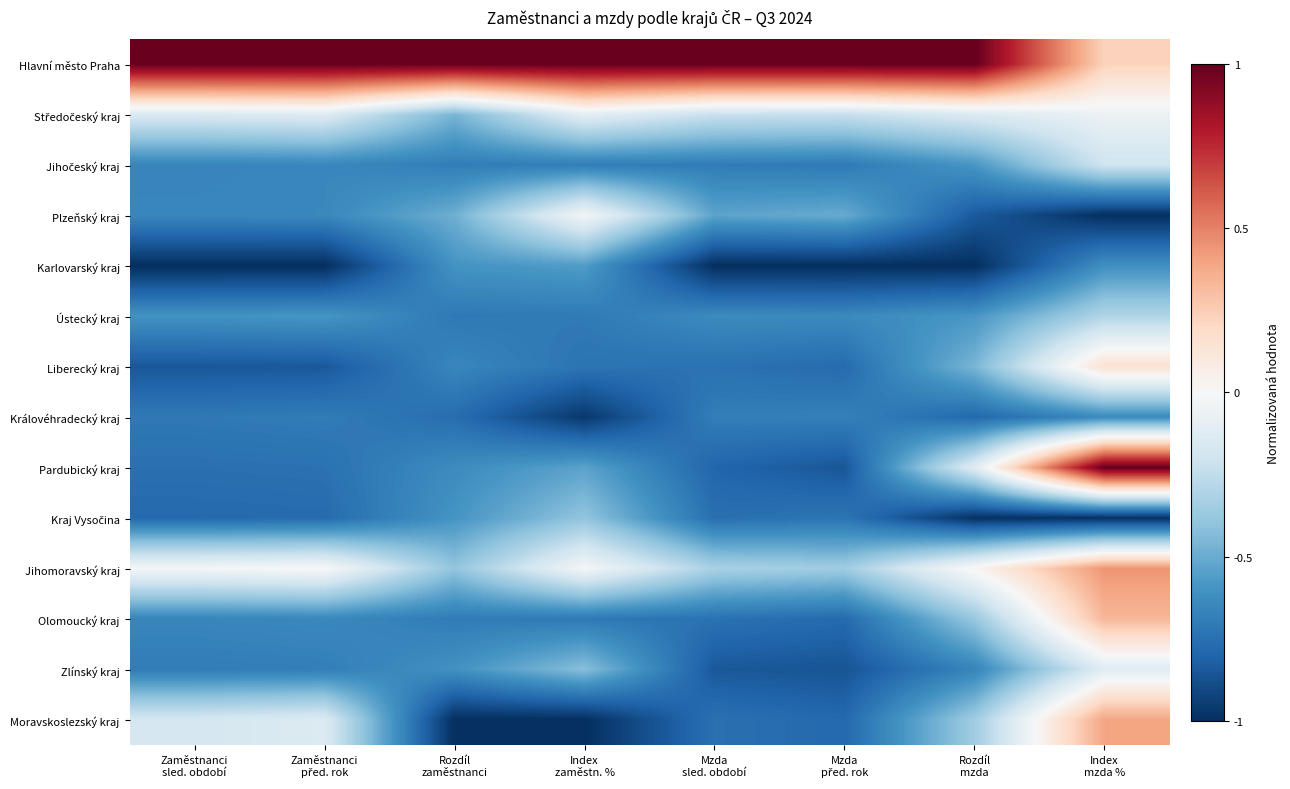

At which category is the sum across all series the highest?

Index
mzda %